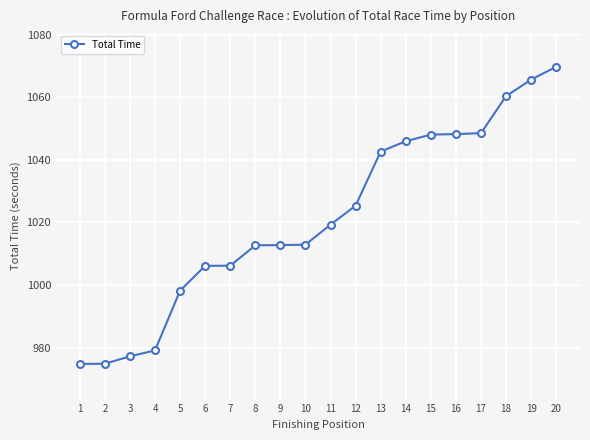

The value at 19 is 700.2. True or false?

False